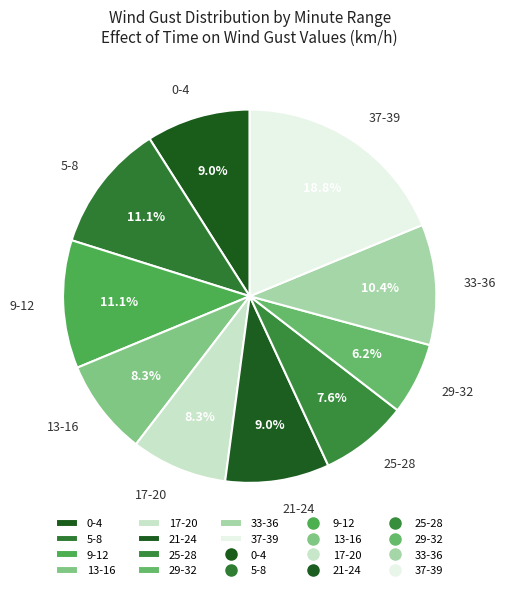

Combined, do 25-28 and 9-12 account for over 50%?

No